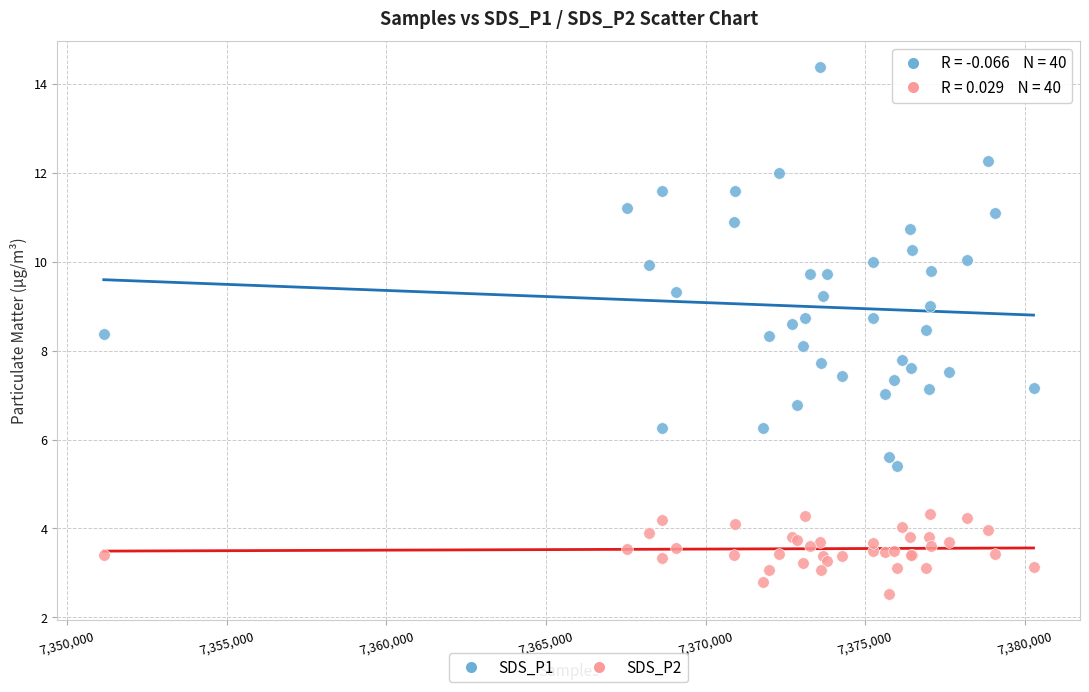

Which series contains the lowest Y value?

SDS_P2